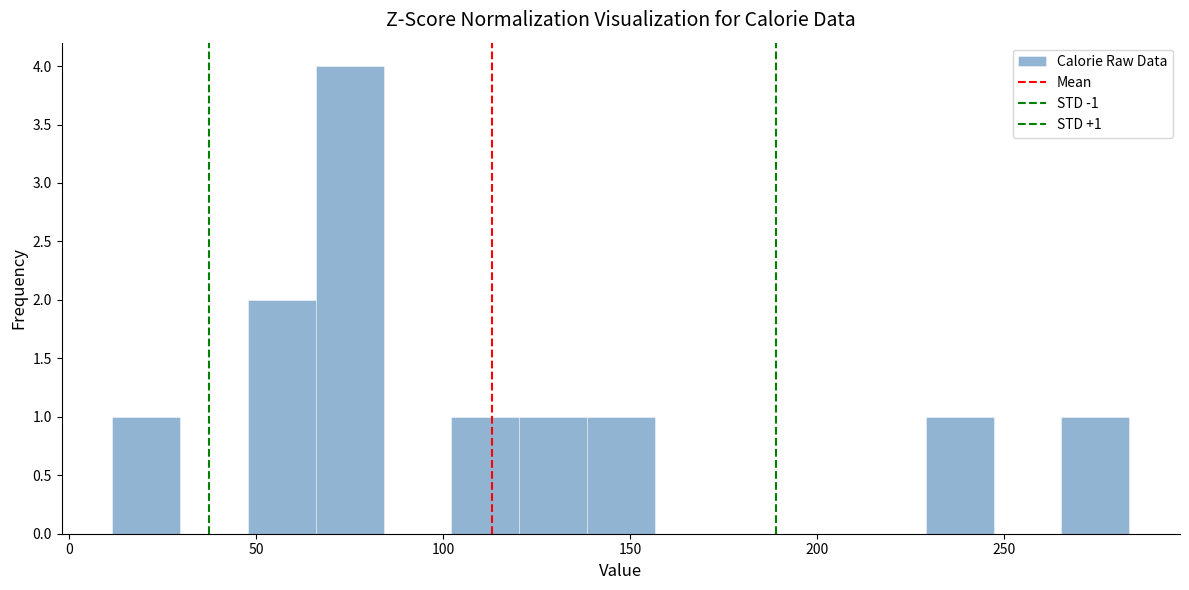

Read against the x-axis, roughly where is the centre of the tallest bar?

75